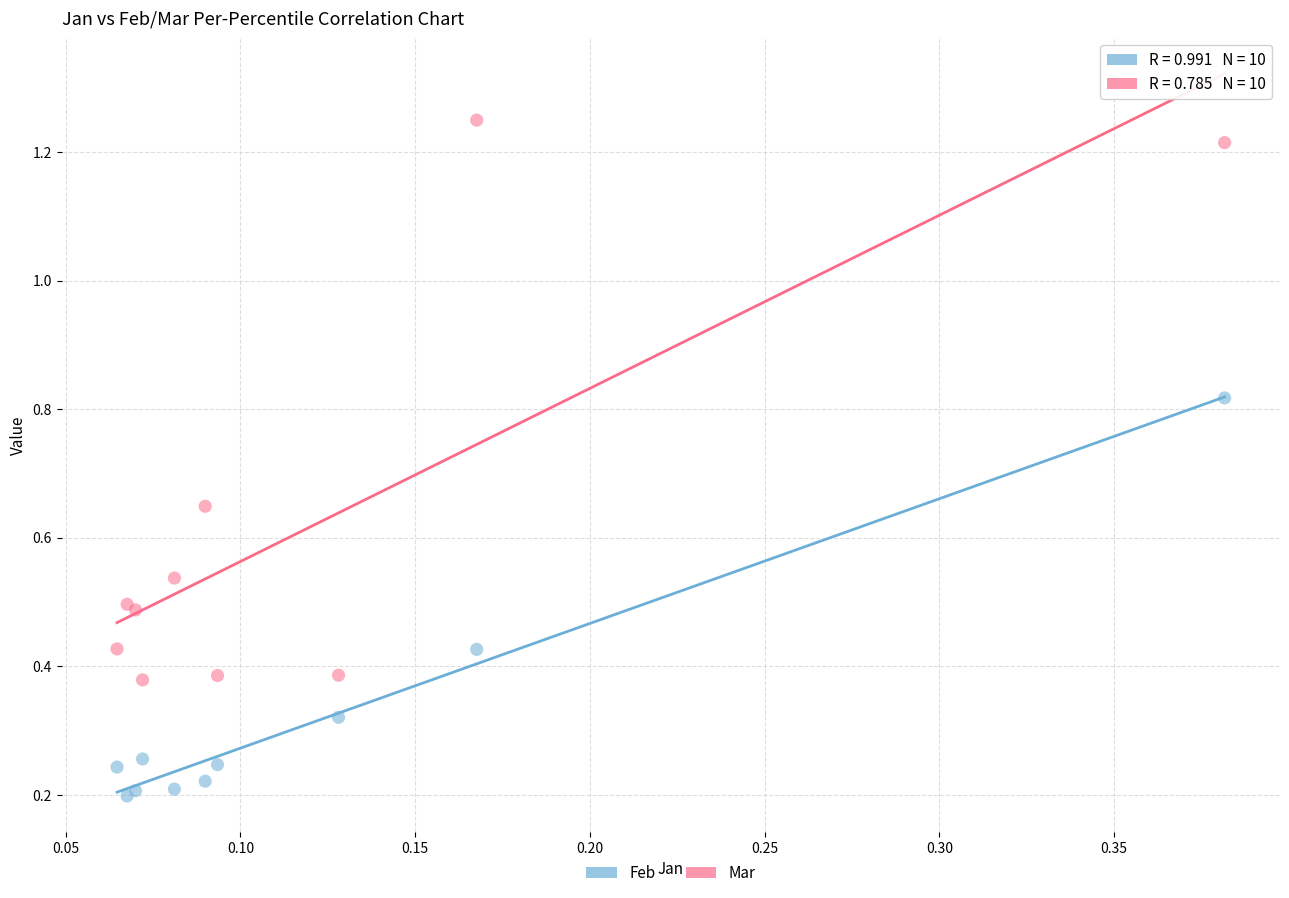

Which series has the widest spread of Y values?

Mar